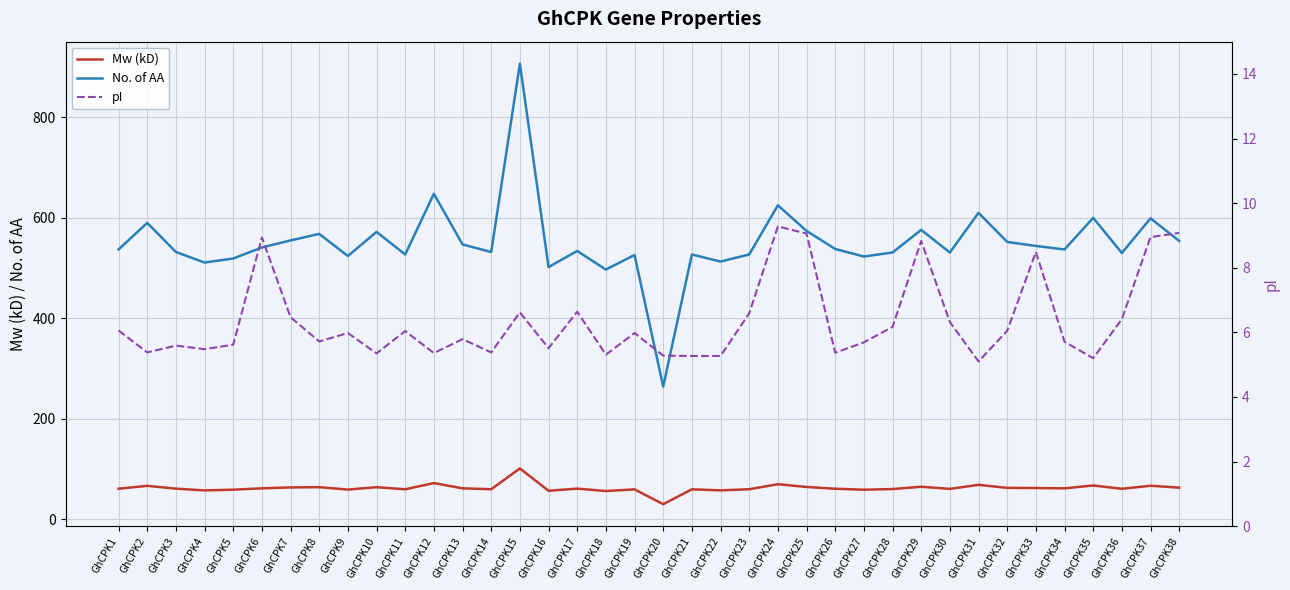

Which category has the lowest value in the Mw (kD) series?

GhCPK20